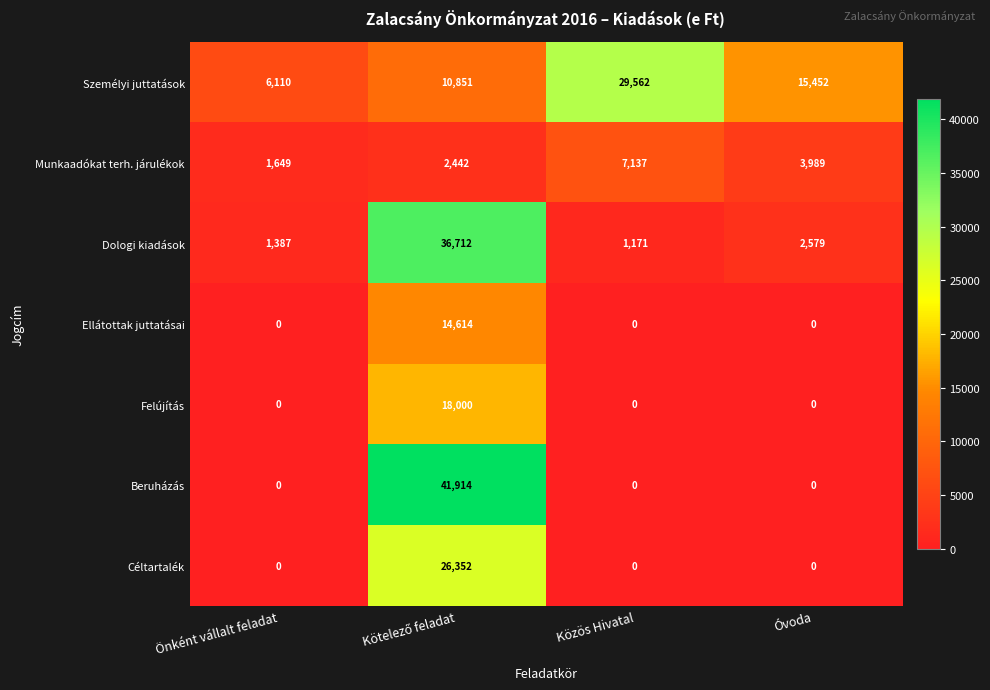

List the series in order of their peak value, highest first.

Beruházás, Dologi kiadások, Személyi juttatások, Céltartalék, Felújítás, Ellátottak juttatásai, Munkaadókat terh. járulékok